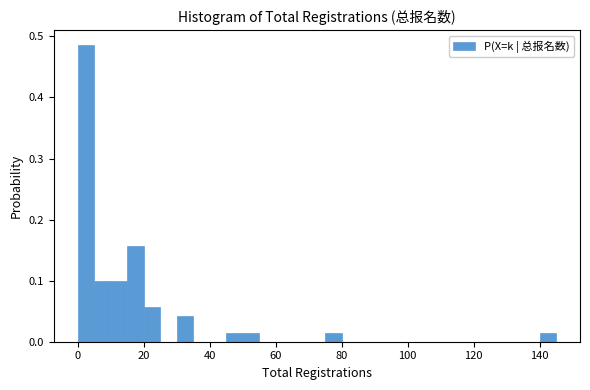

Read against the x-axis, roughly where is the centre of the tallest bar?

2